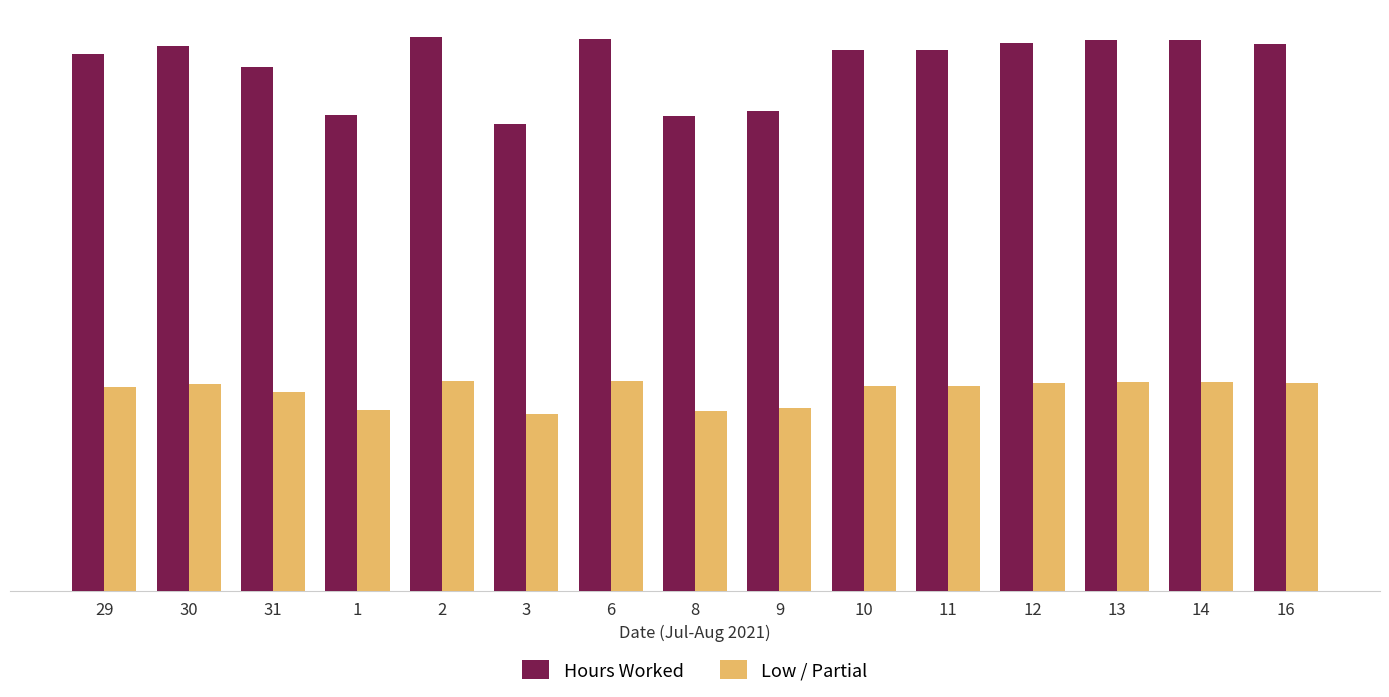

What is the sum of the Low / Partial values at 6 and 12?

8.8